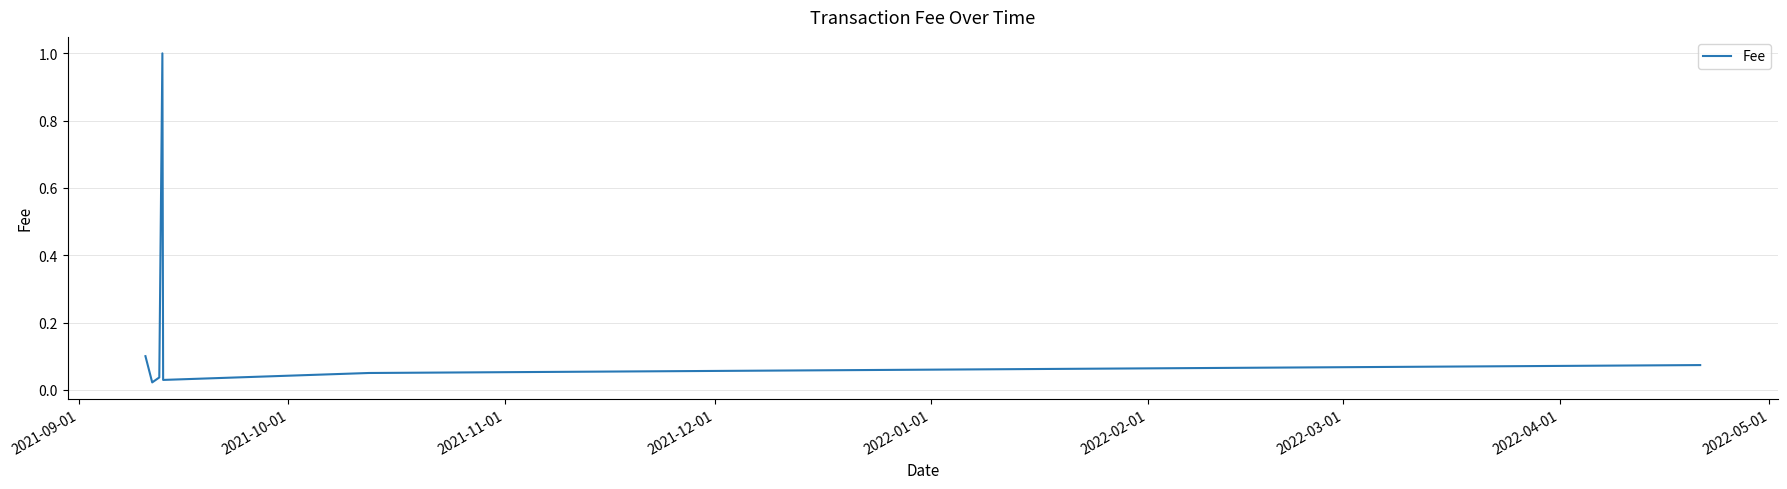

How many distinct data groups are displayed?

1